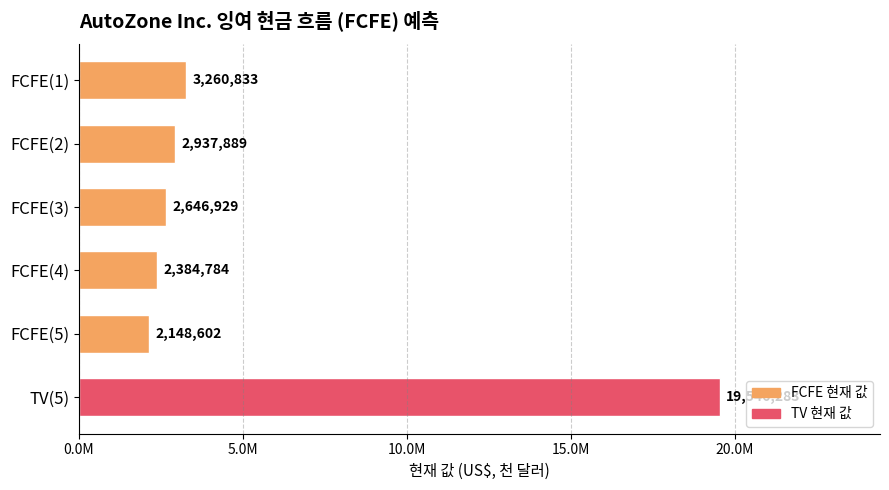

Rank the categories by value from highest to lowest.

TV(5), FCFE(1), FCFE(2), FCFE(3), FCFE(4), FCFE(5)